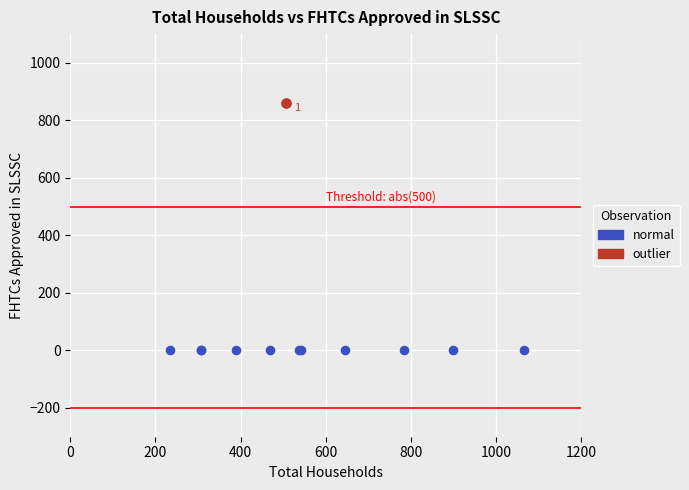

What are all the series names shown in the legend?

normal, outlier